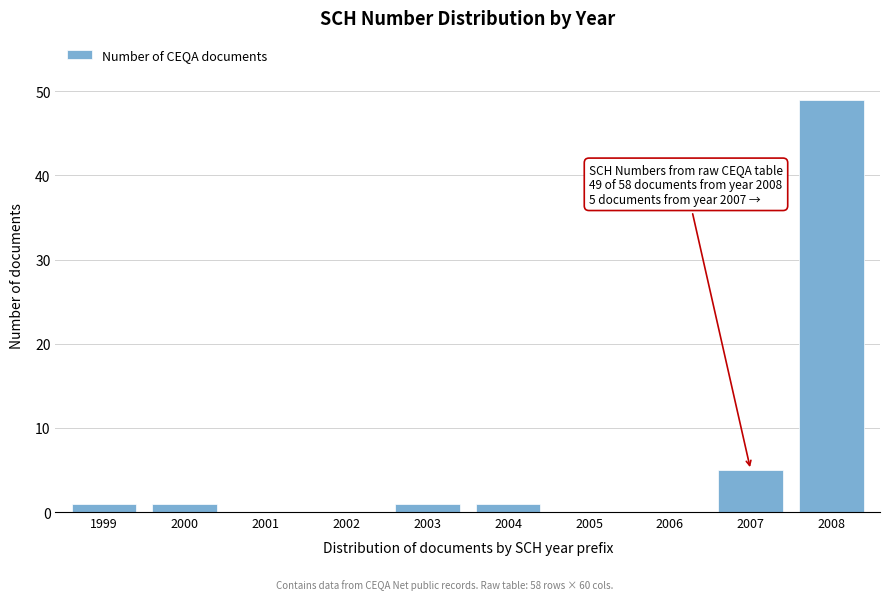

Reading left to right, extract all data points from this chart.

1999=1	2000=1	2001=0	2002=0	2003=1	2004=1	2005=0	2006=0	2007=5	2008=49